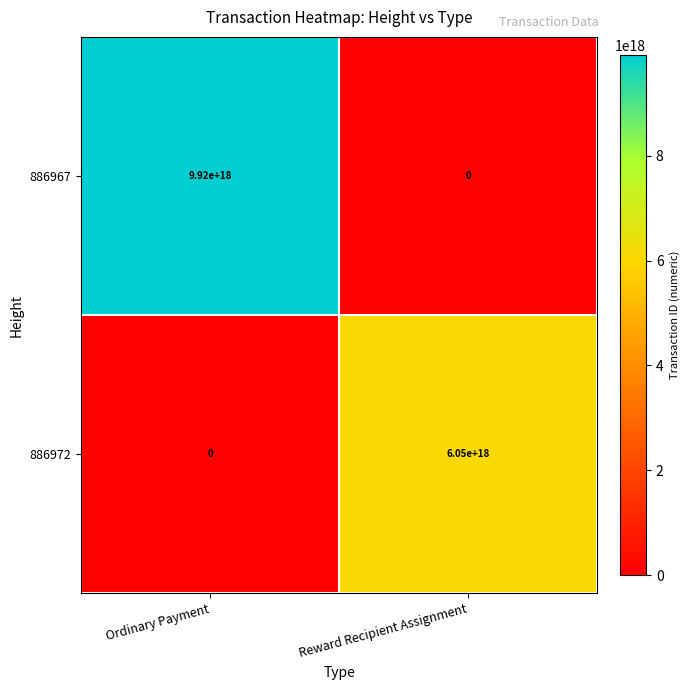

At how many categories does at least one series exceed 1985316450730941440?

2